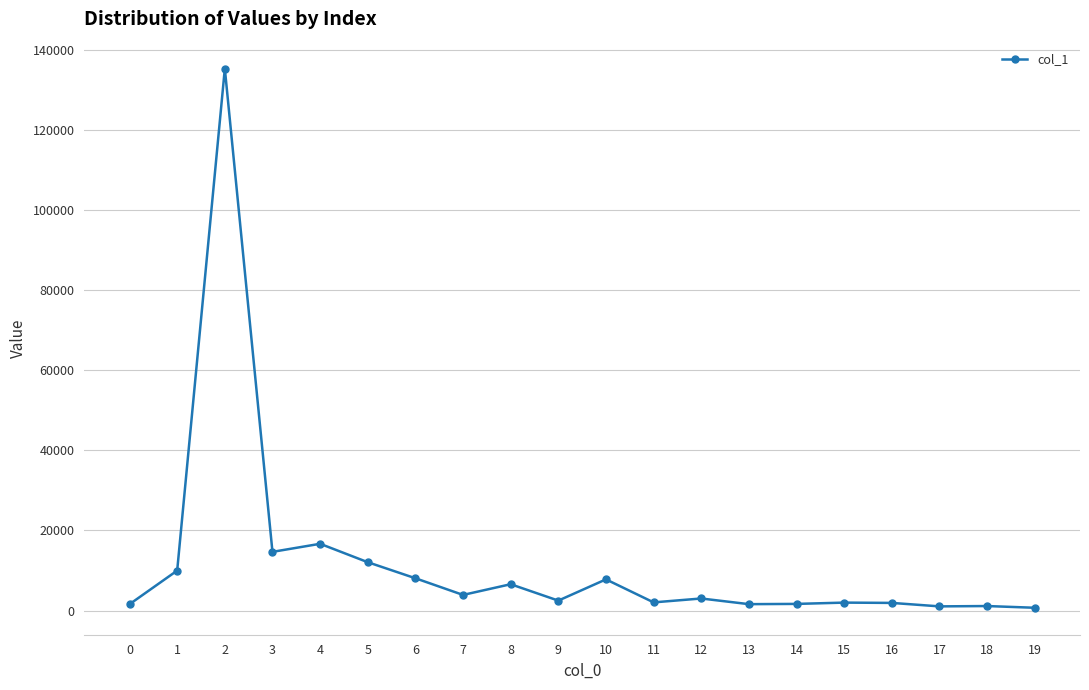

What is the ratio of the value at 12 to the value at 3?

0.2